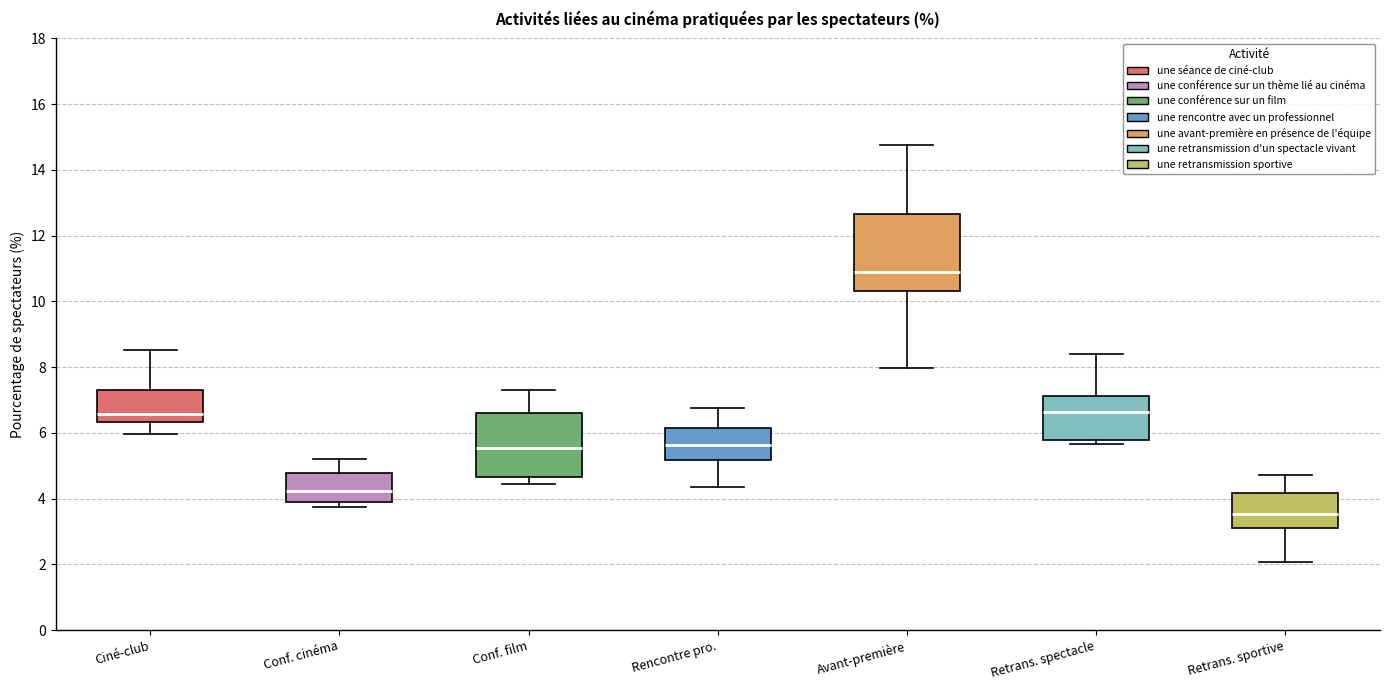

Which box has the lowest median line?

Retrans. sportive